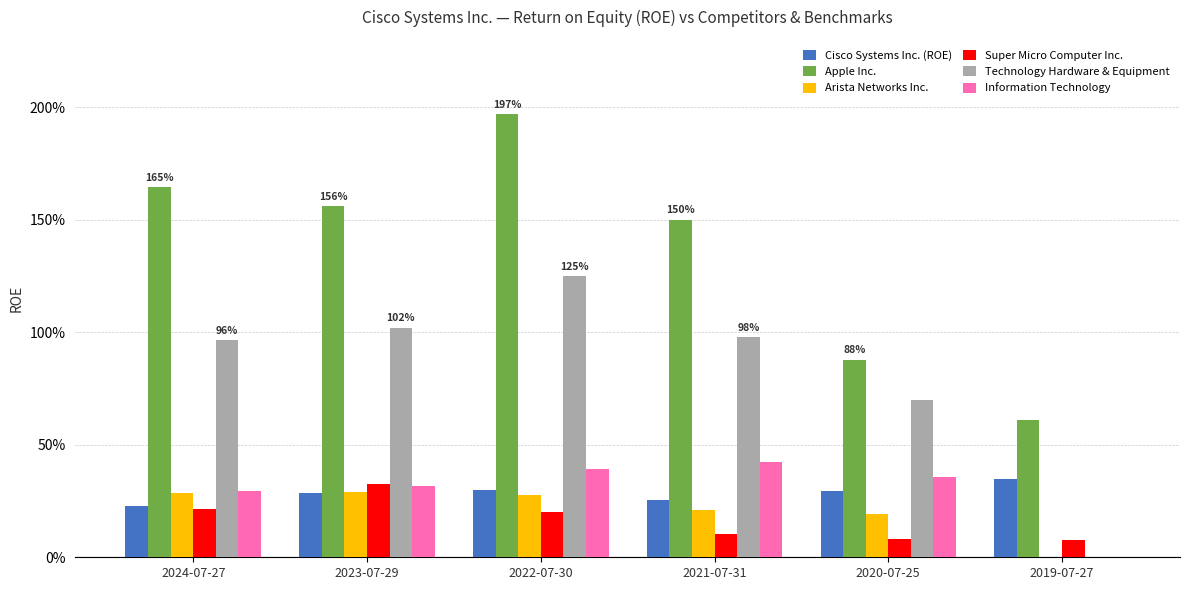

At which category is the sum across all series the highest?

2022-07-30